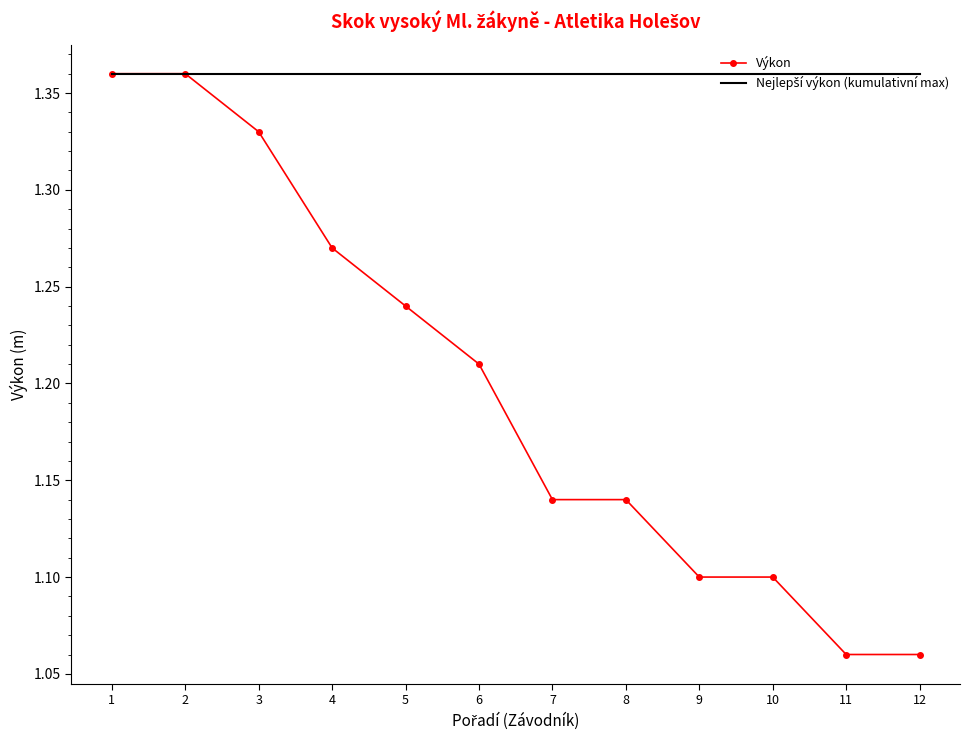

What is the spread (max minus min) of values at 10?

0.3